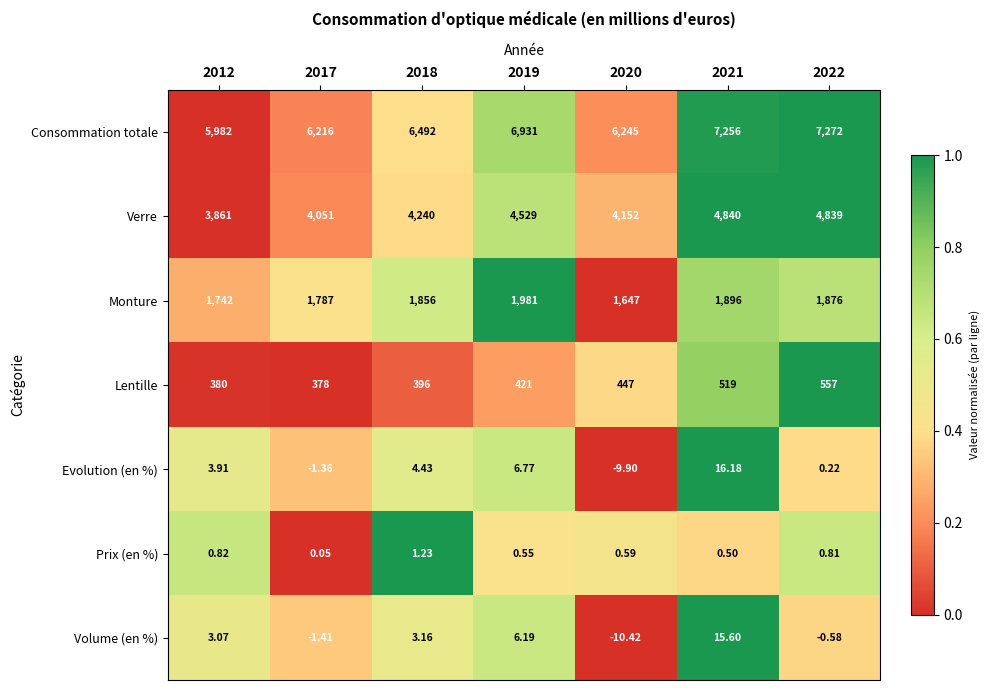

How many positive values does the Evolution (en %) series have?

5